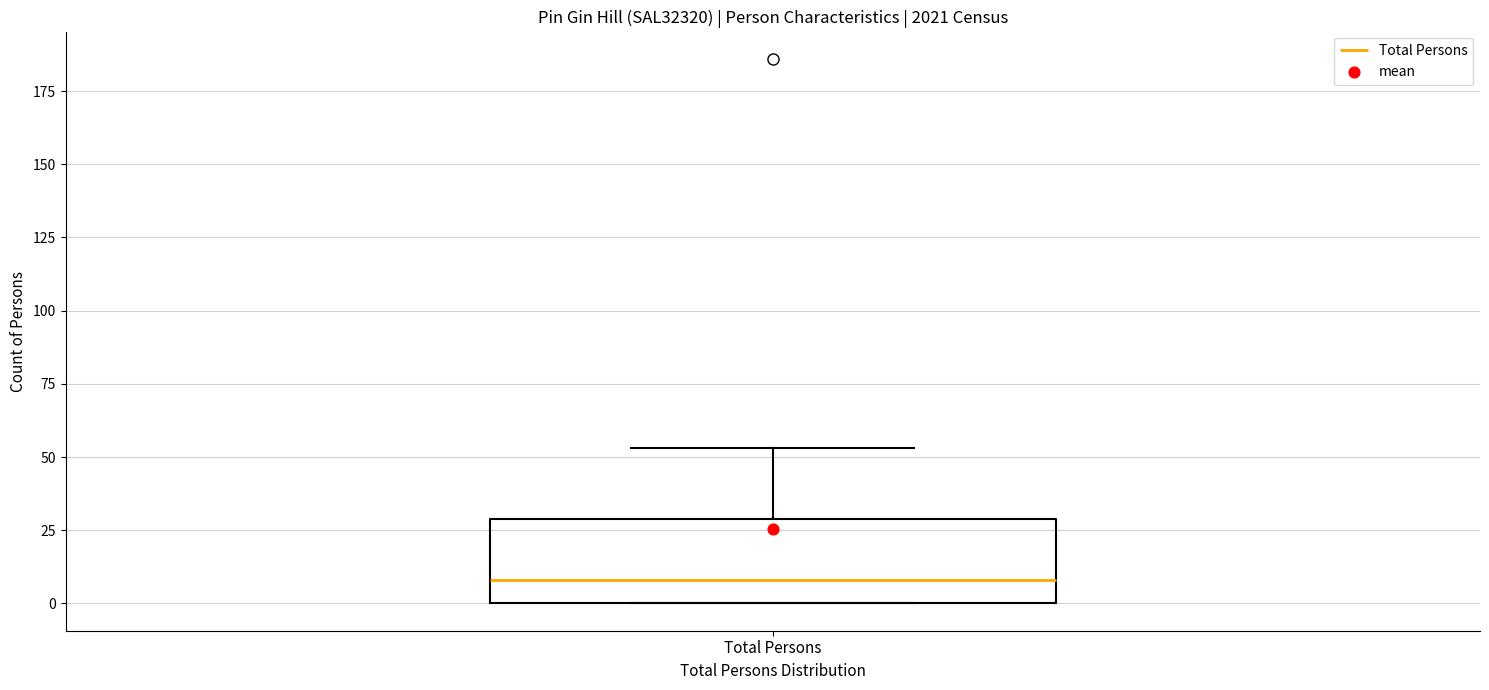

Read this box plot against the y-axis: the position of the median line, the range covered by the box, and the ends of both whiskers. The values are not printed on the chart, so give them approximately, as read against the axis.

median 10, box 0 to 30, whiskers 0 to 55